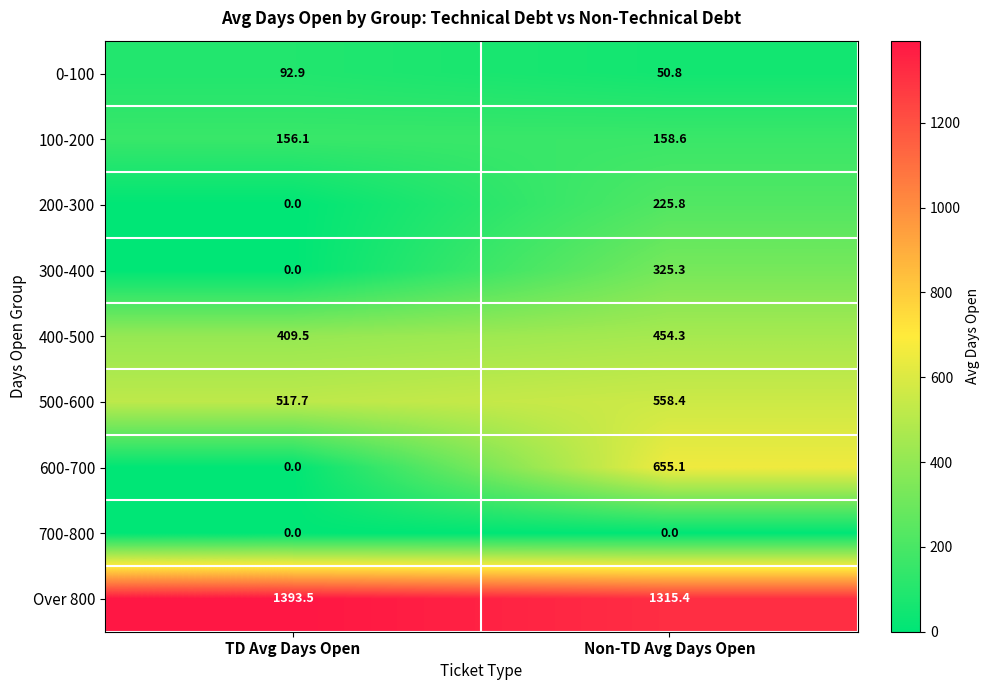

What is the greatest value displayed?

1393.5